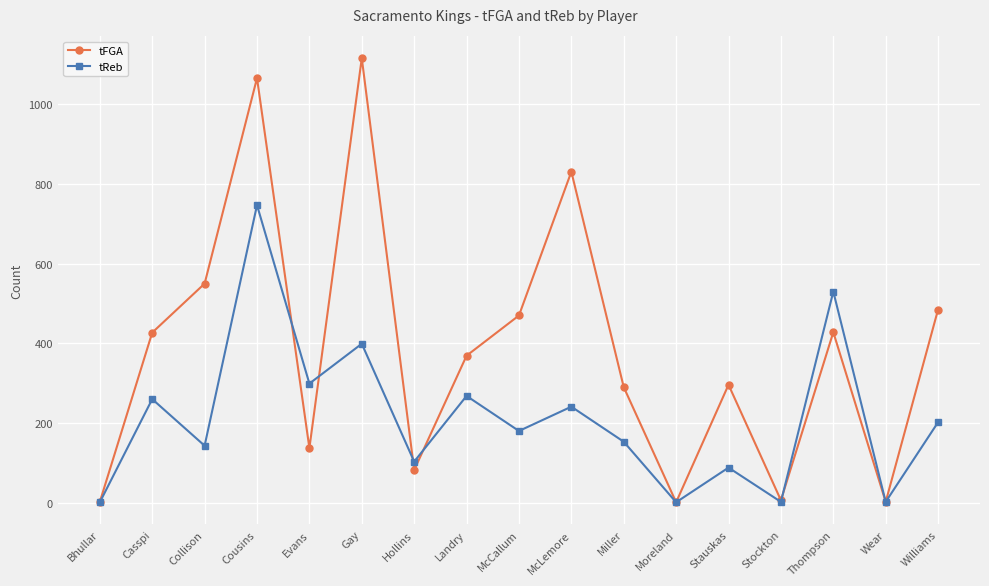

What are all the series names shown in the legend?

tFGA, tReb